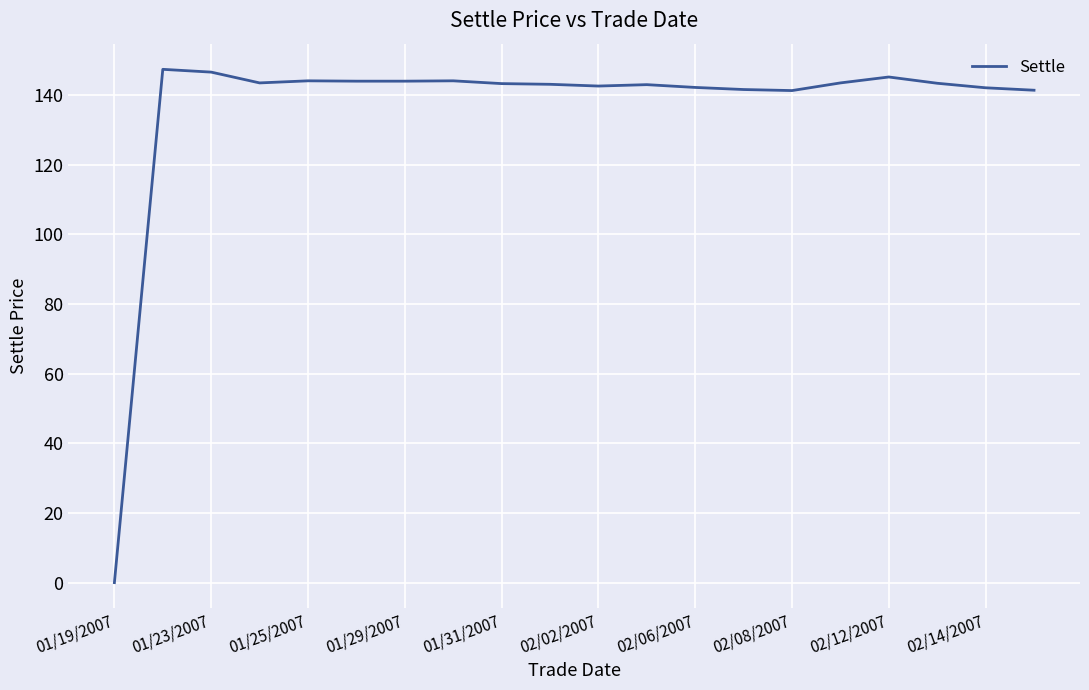

What is the maximum value shown in the chart?

147.4